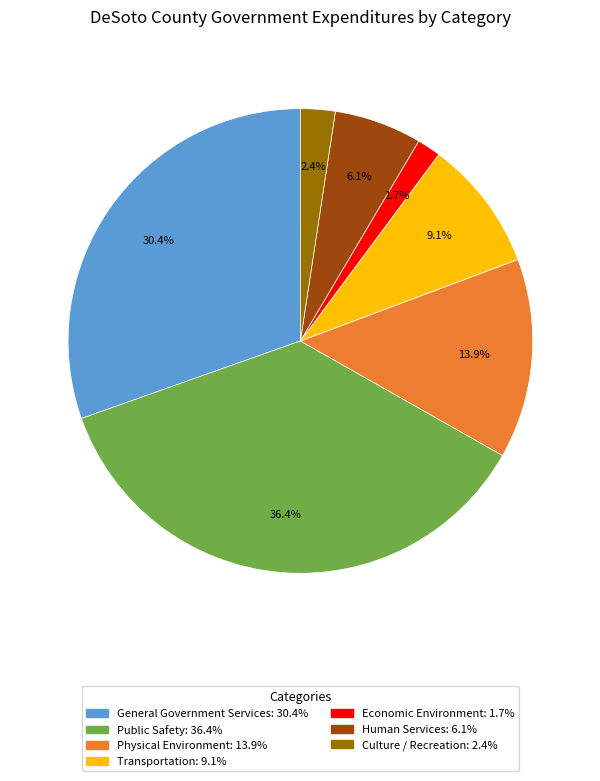

Is there any slice that represents more than half of the pie?

No